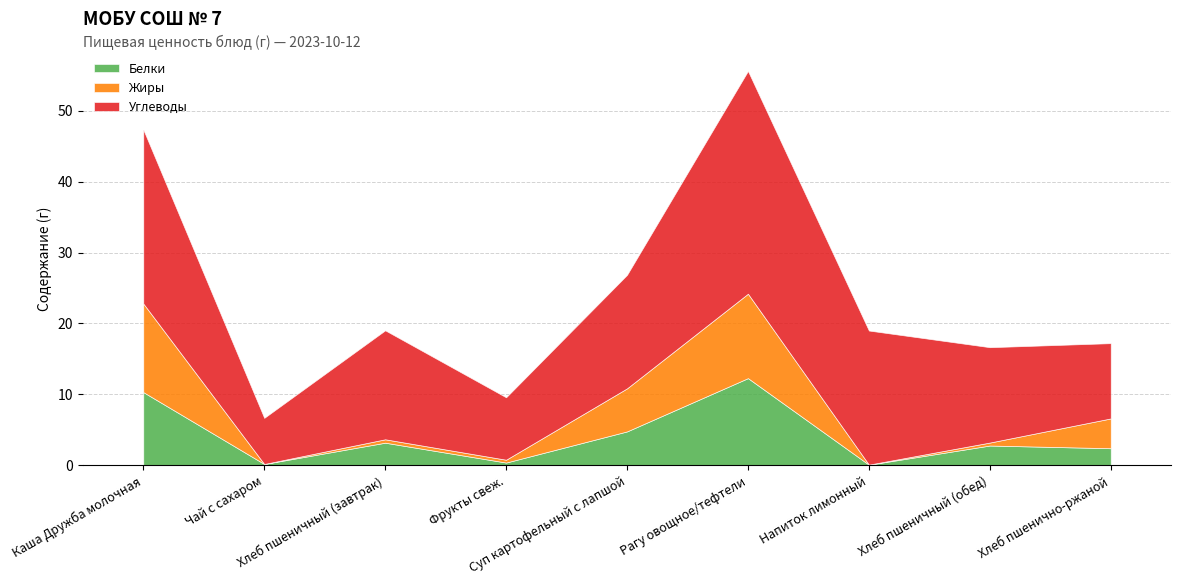

What are all the series names shown in the legend?

Белки, Жиры, Углеводы